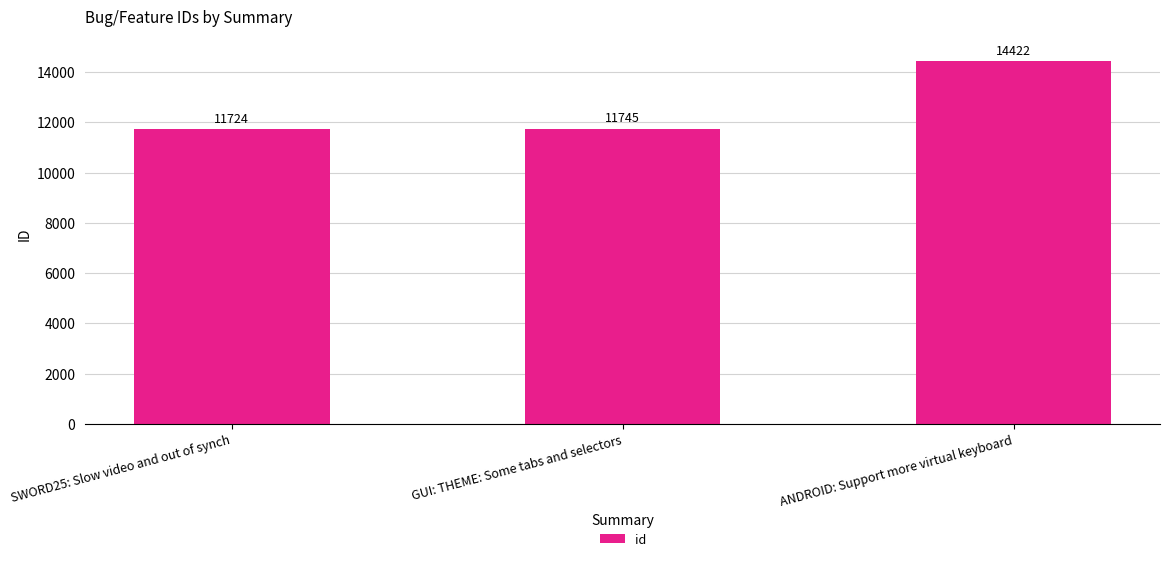

The value at SWORD25: Slow video and out of synch is 2916. True or false?

False